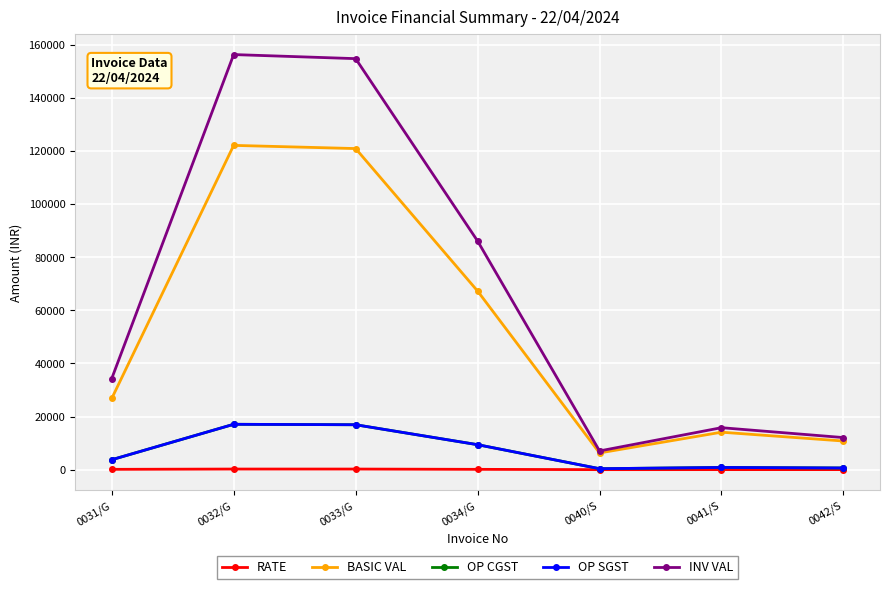

How many lines are shown in the chart?

5